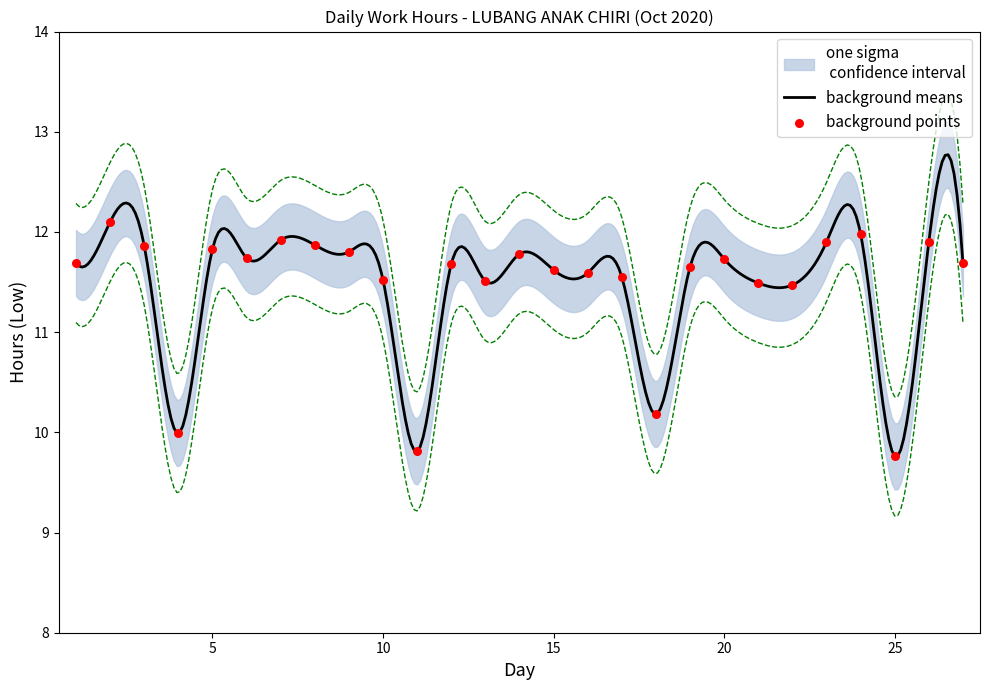

Between 7 and 14, which is larger?

7